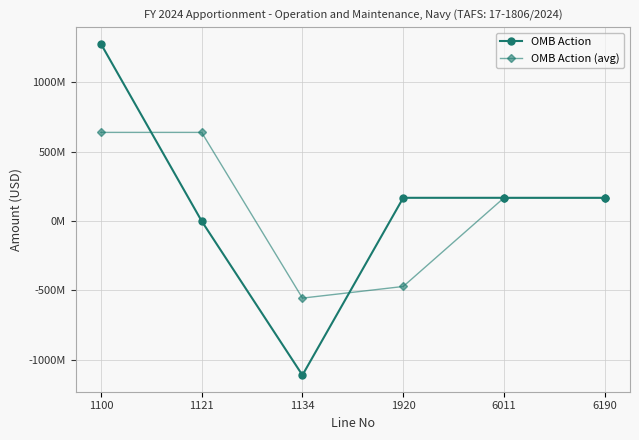

Is this an area chart (filled region under the line)?

No